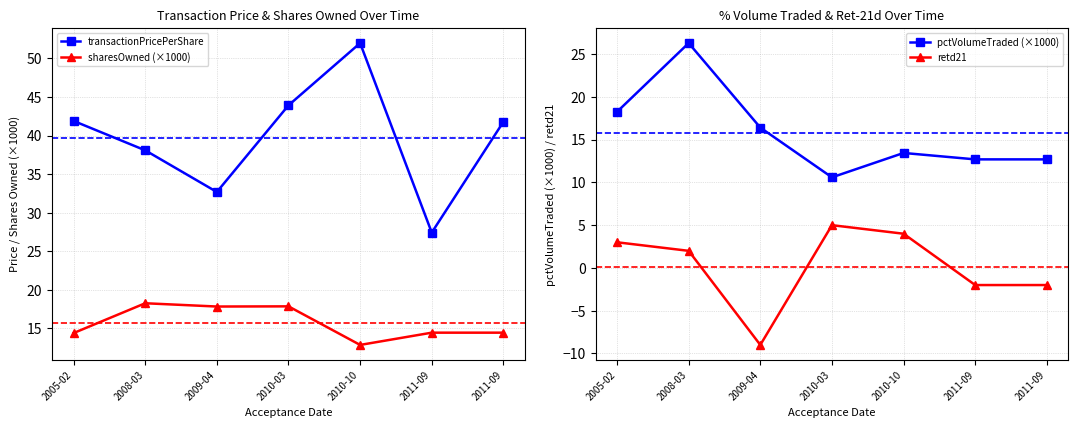

List the series in order of their peak value, highest first.

transactionPricePerShare, pctVolumeTraded (×1000), sharesOwned (×1000), retd21